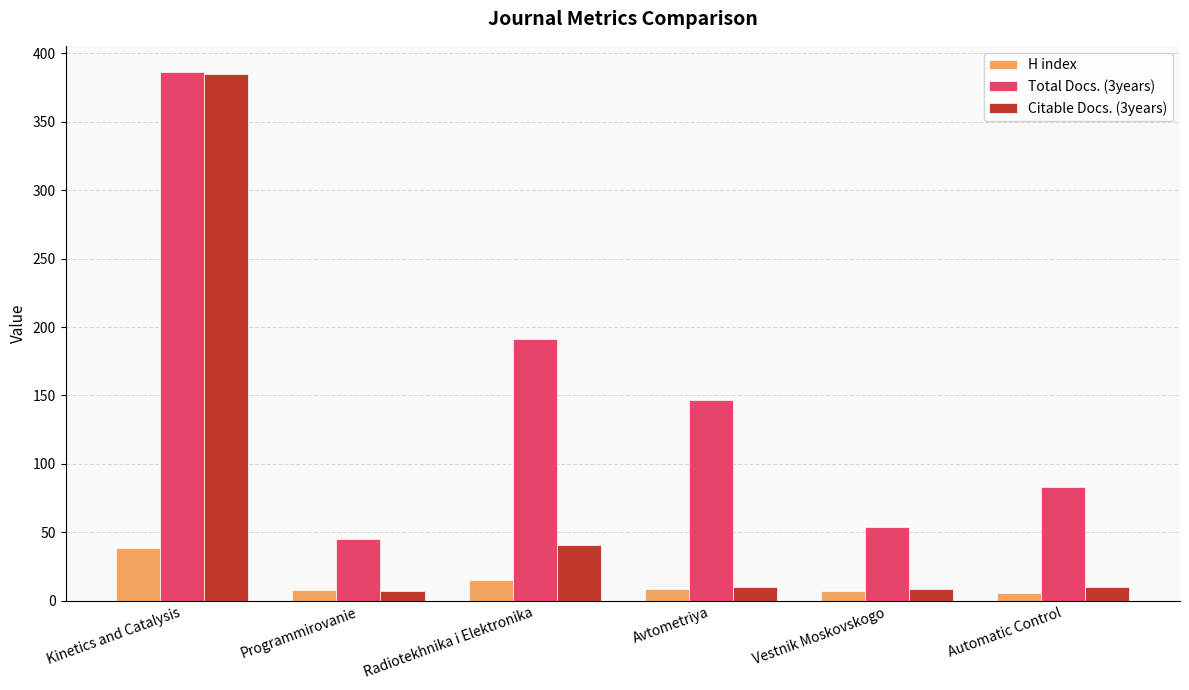

What is the lowest value of the Total Docs. (3years) series?

45